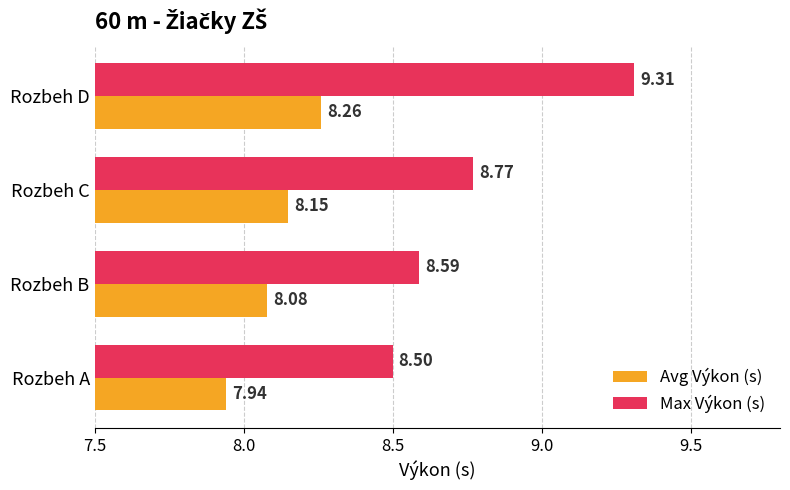

Which category has the lowest value across all series?

Rozbeh A